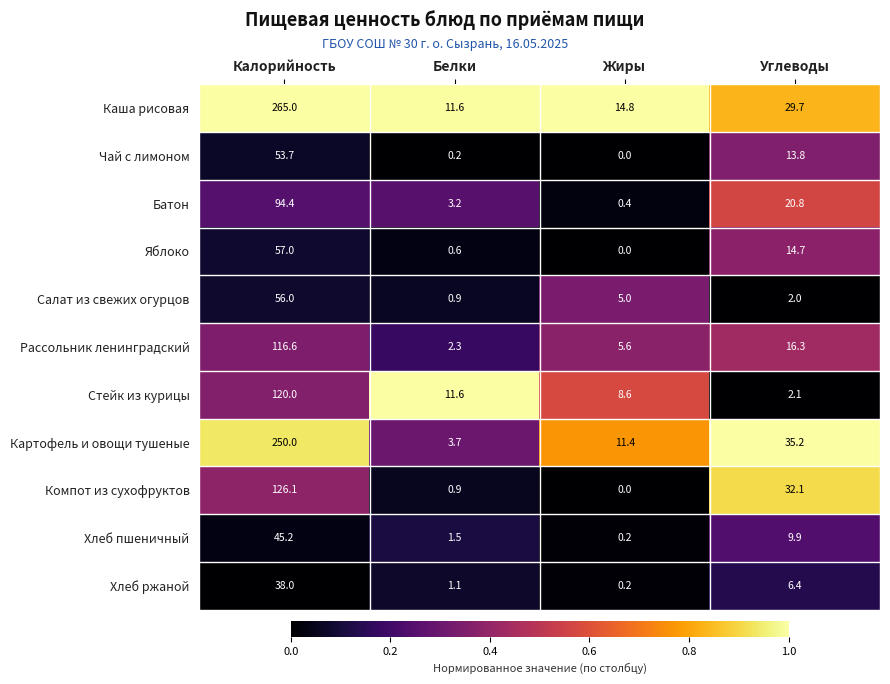

Which series has the largest total across all categories?

Каша рисовая